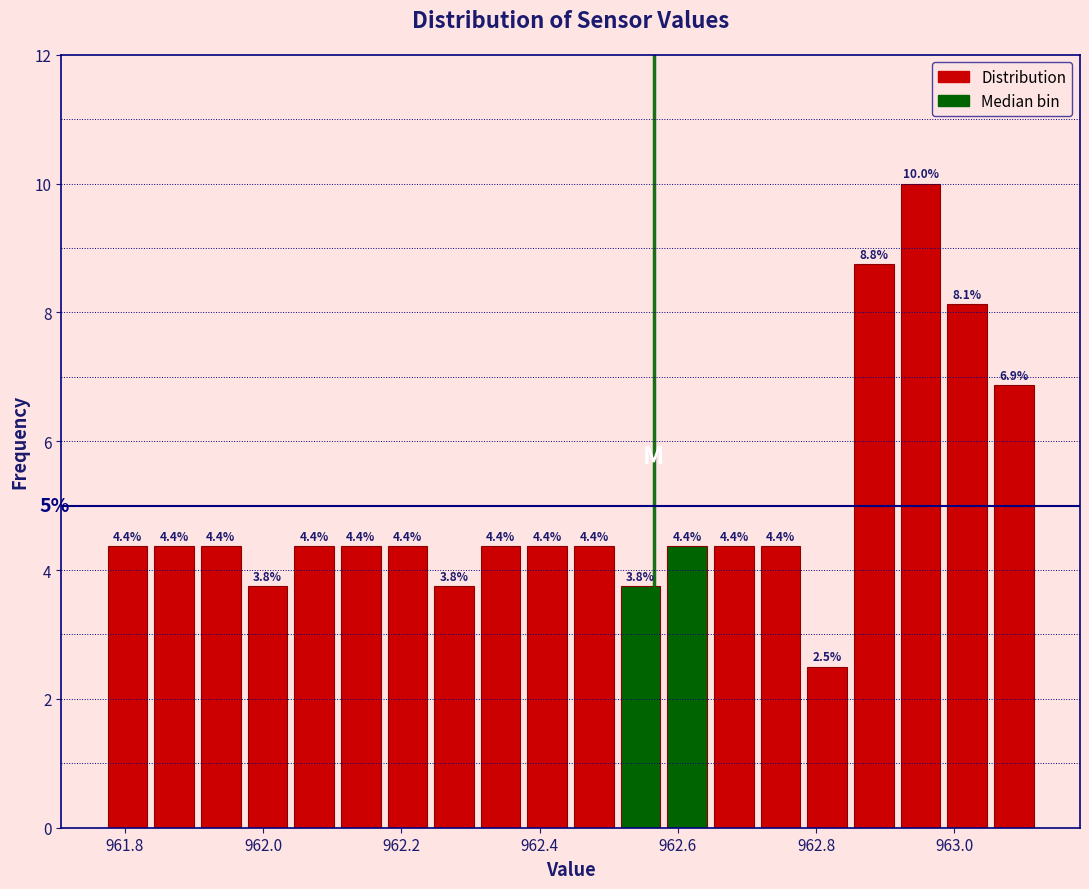

Read against the x-axis, roughly where is the centre of the tallest bar?

962.96